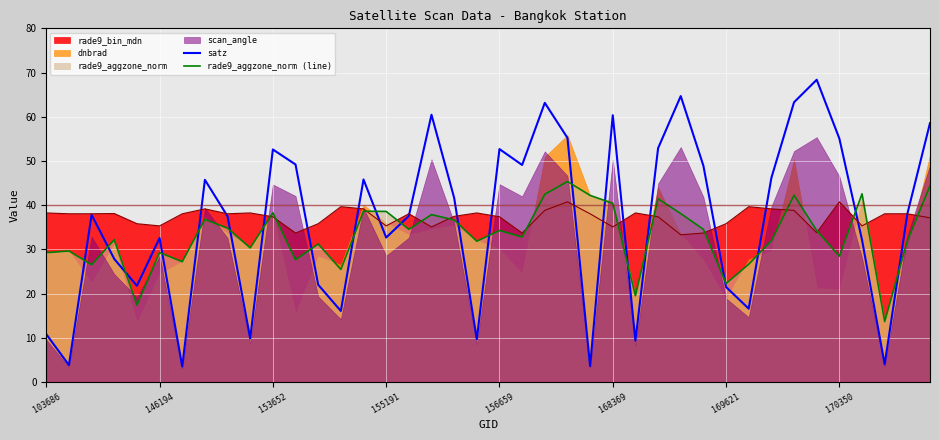

What is the sum of all satz values?

1462.2